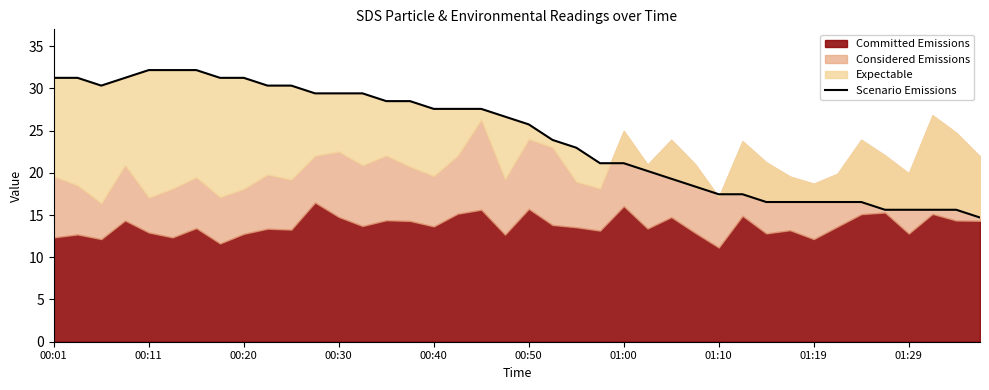

Where is the data nearest to the value 23?

22